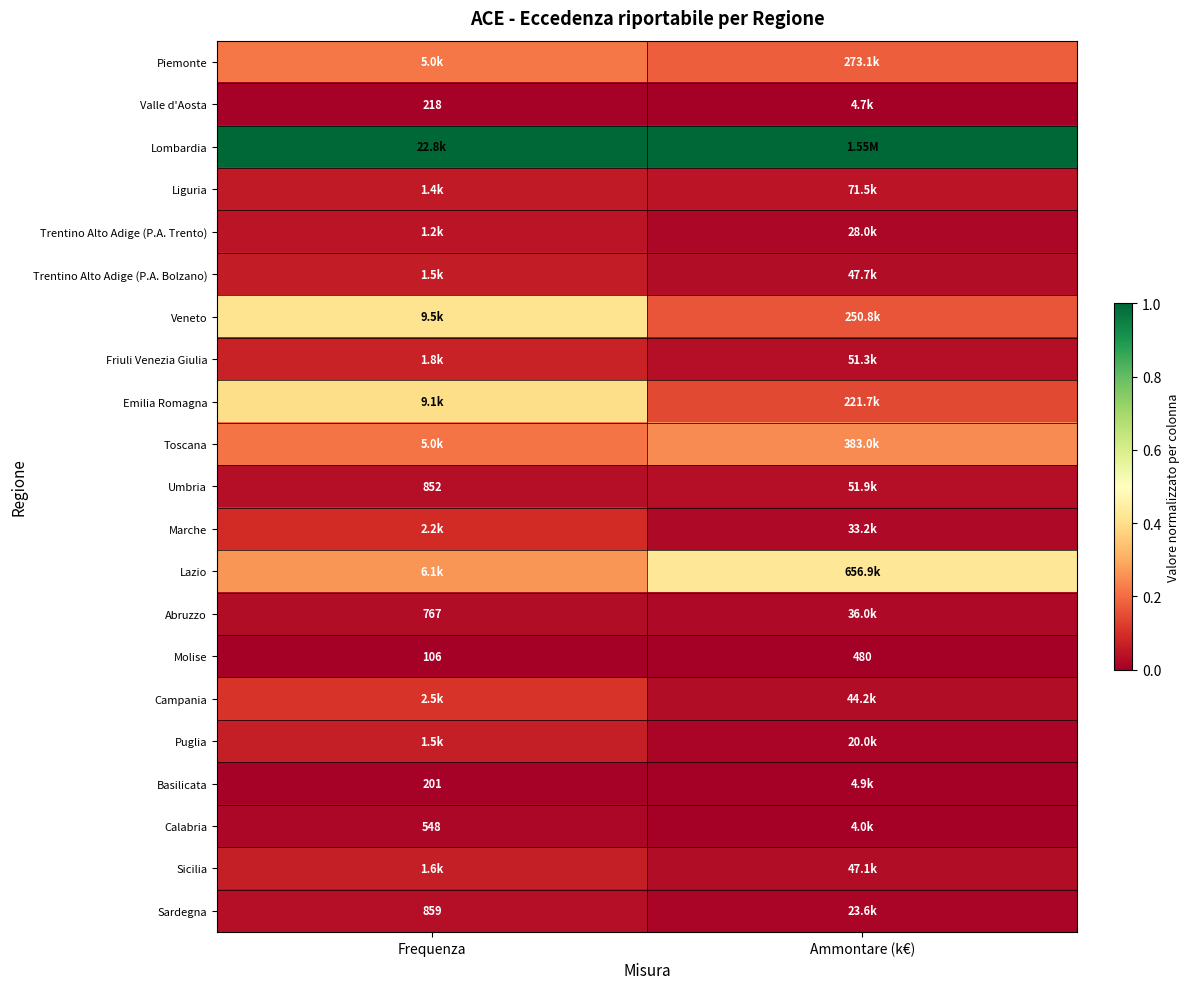

What is the total value across all series at Ammontare (k€)?

2.4